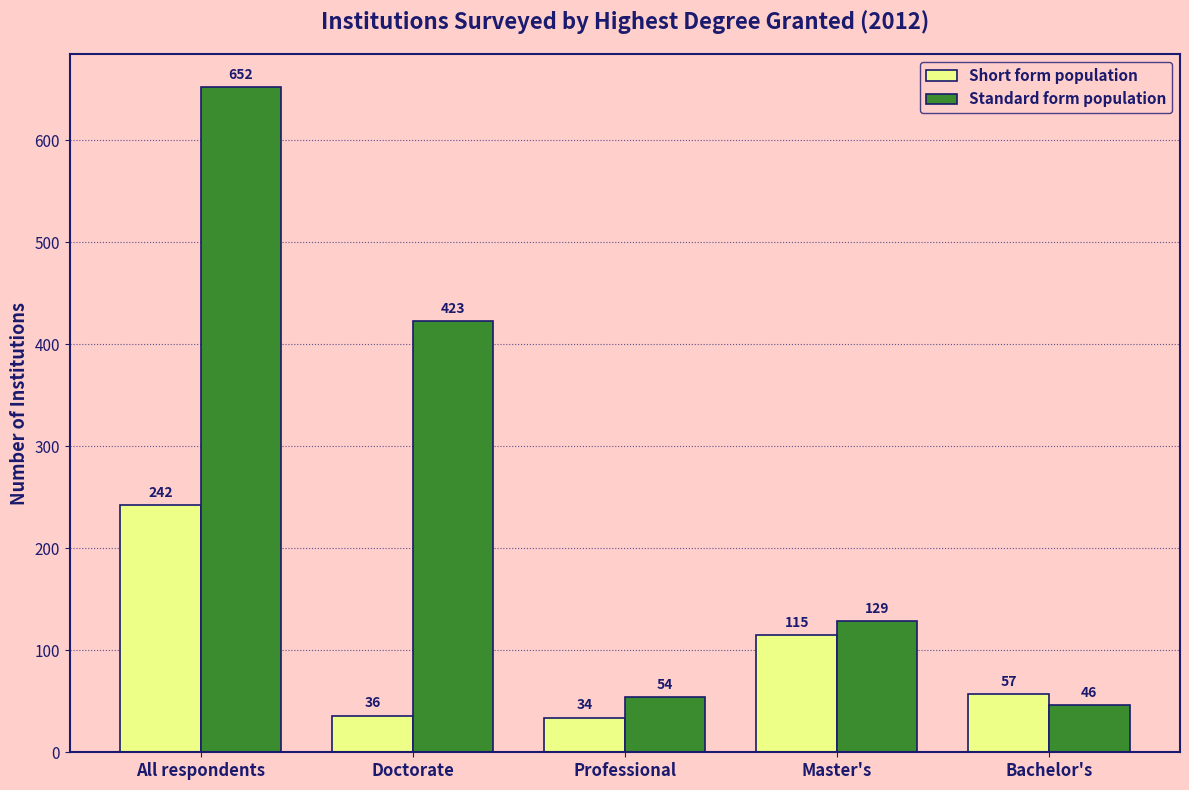

At which category is the sum across all series the highest?

All respondents